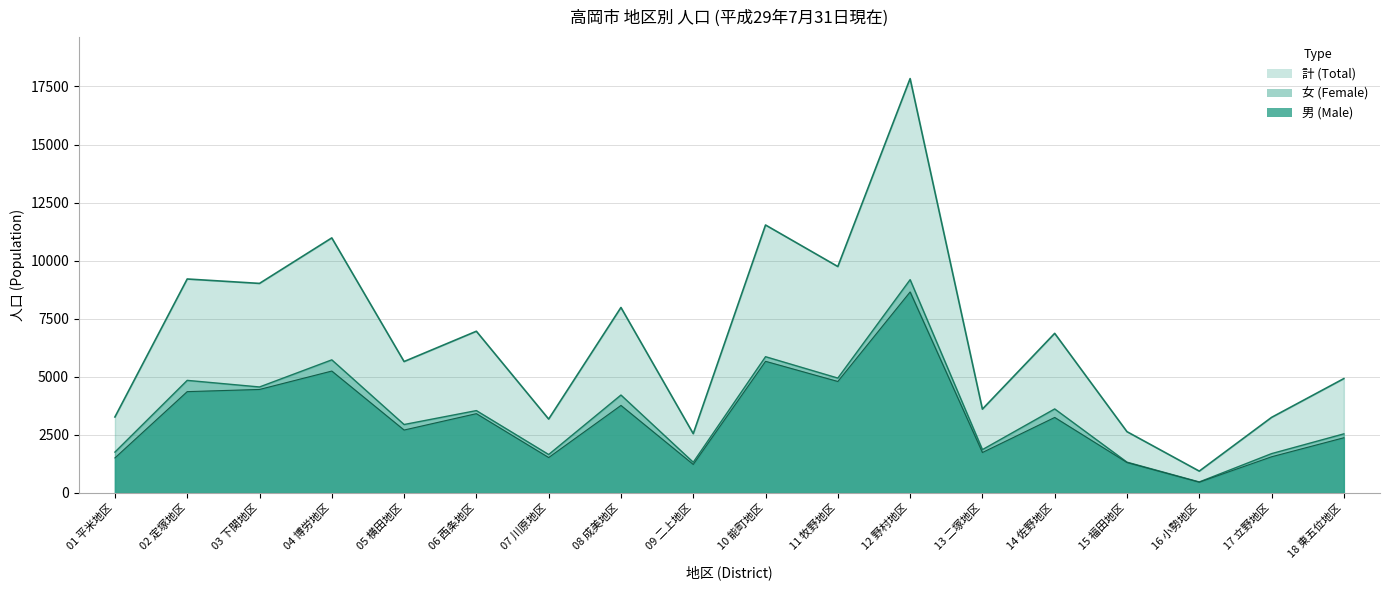

The value of 女 (Female) at 05 横田地区 is 4791. True or false?

False